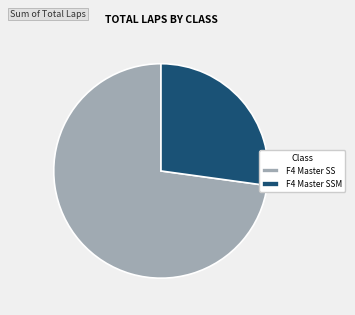

Rank the categories by value from highest to lowest.

F4 Master SS, F4 Master SSM